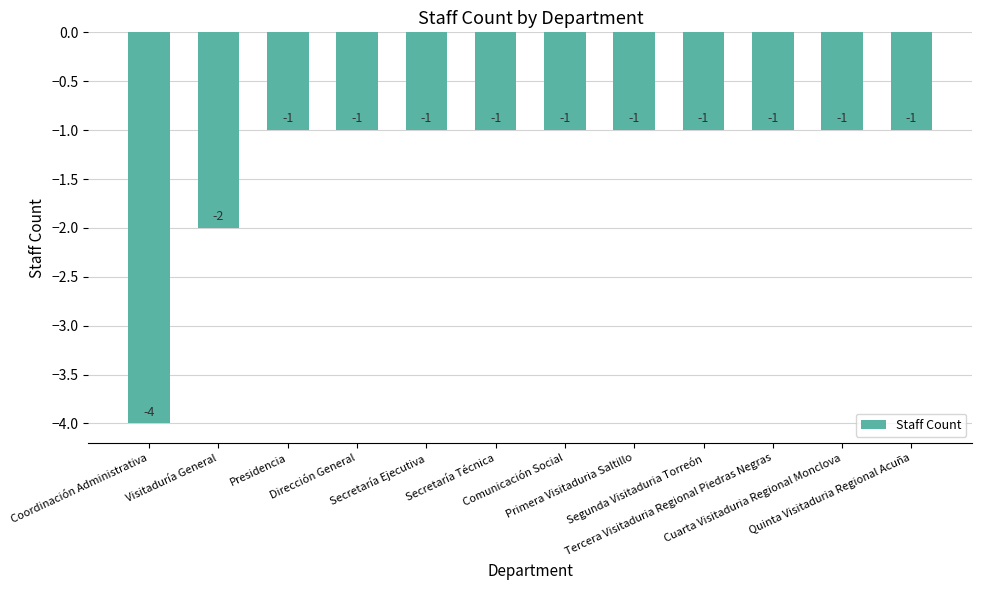

Does the chart contain any negative values?

Yes